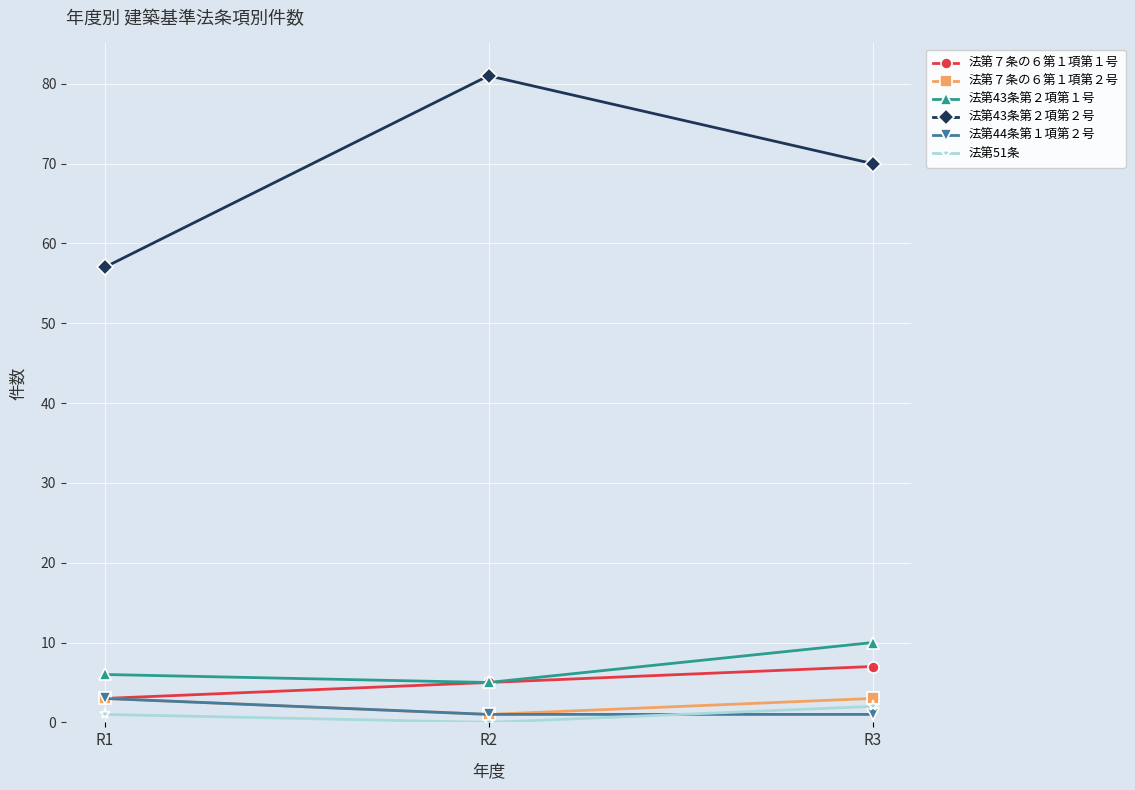

What is the difference between the maximum and minimum values in the 法第51条 series?

2